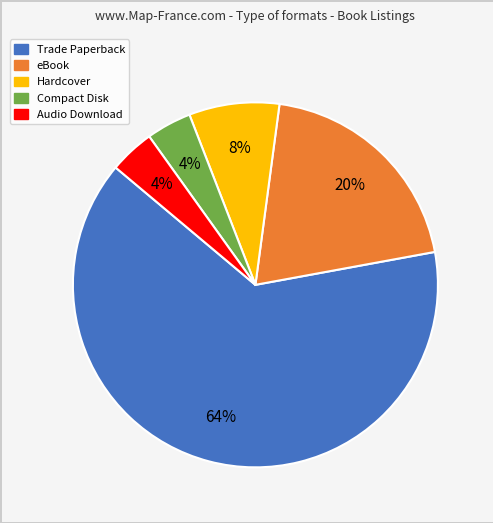

Combined, do Audio Download and Compact Disk account for over 50%?

No